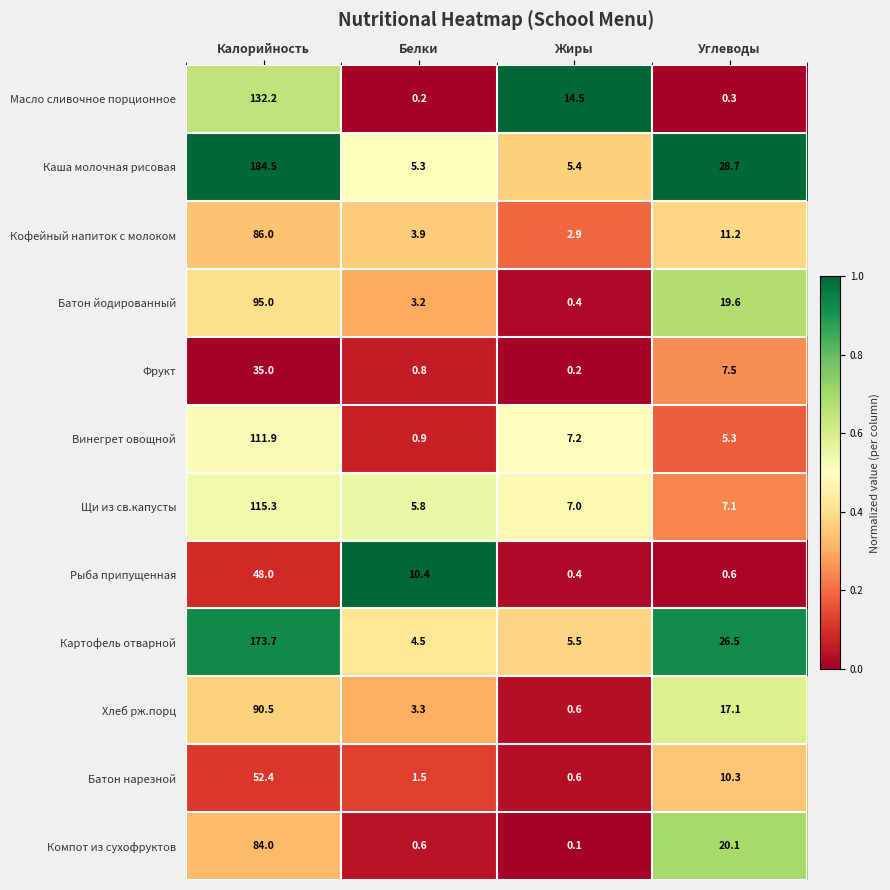

Which series has the largest total across all categories?

Каша молочная рисовая